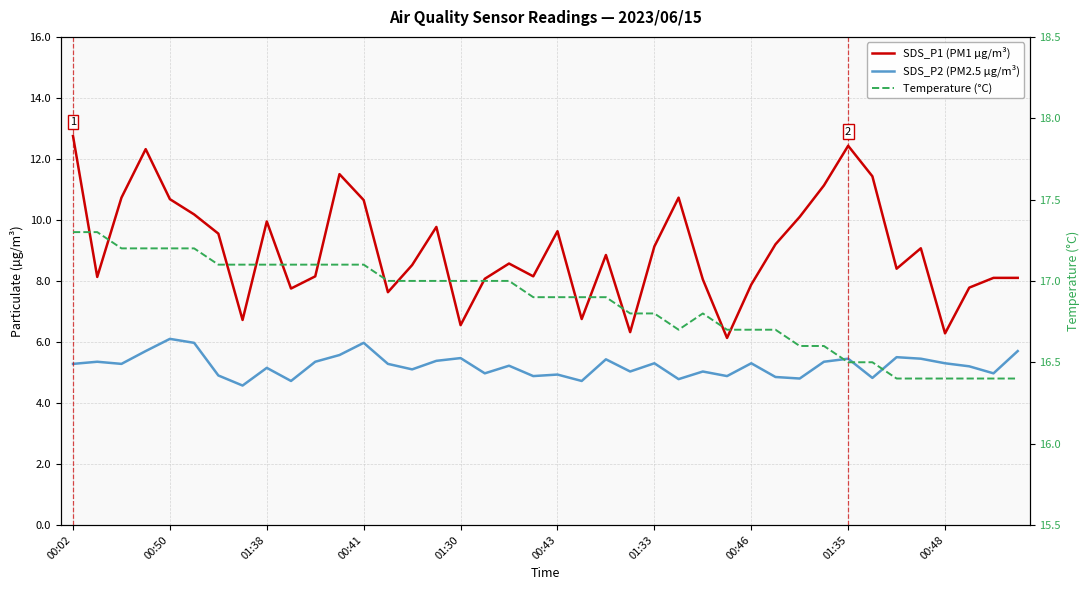

What is the value of the SDS_P2 (PM2.5 µg/m³) point at the 30th from the left?

4.8